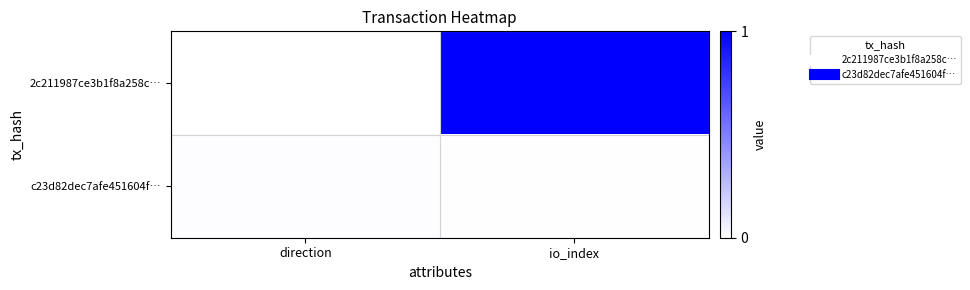

Which has a higher value, io_index or direction?

io_index